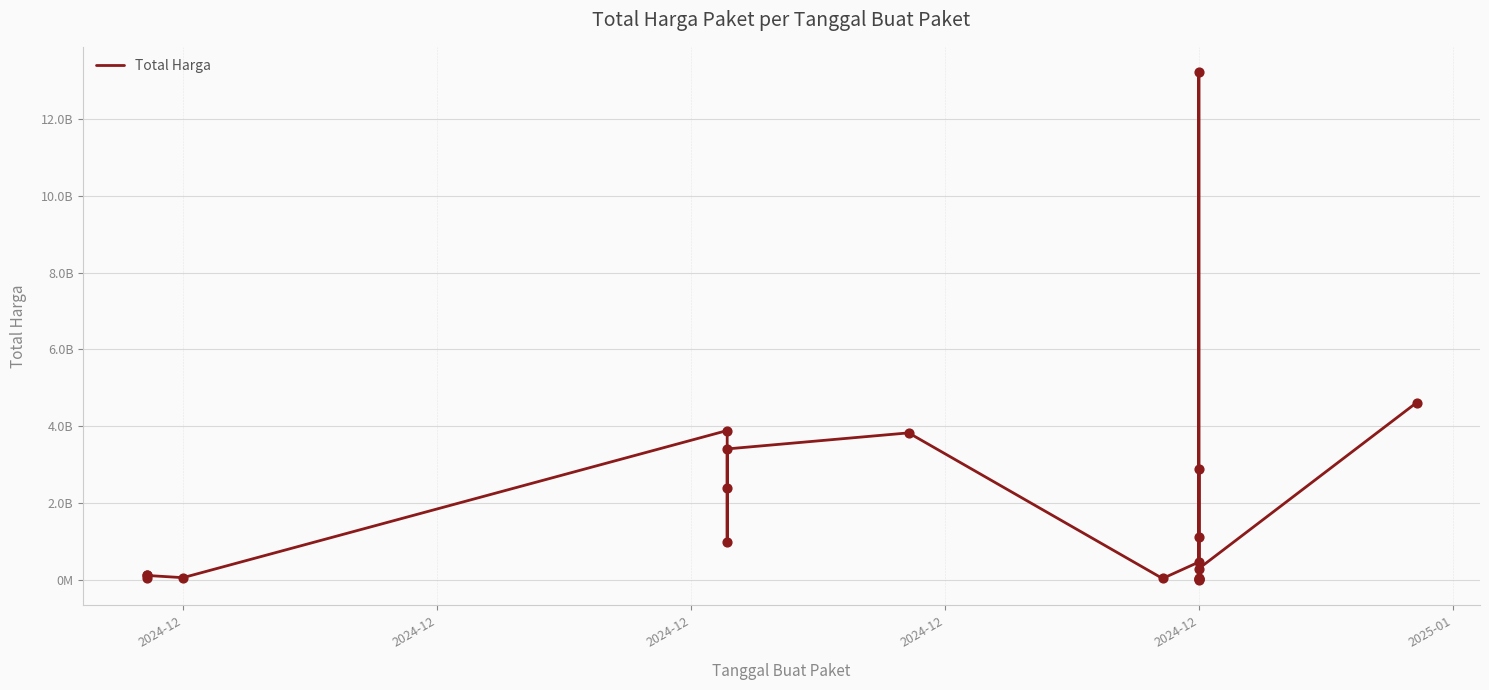

What is the change in value from 16 to 18?

-833286120